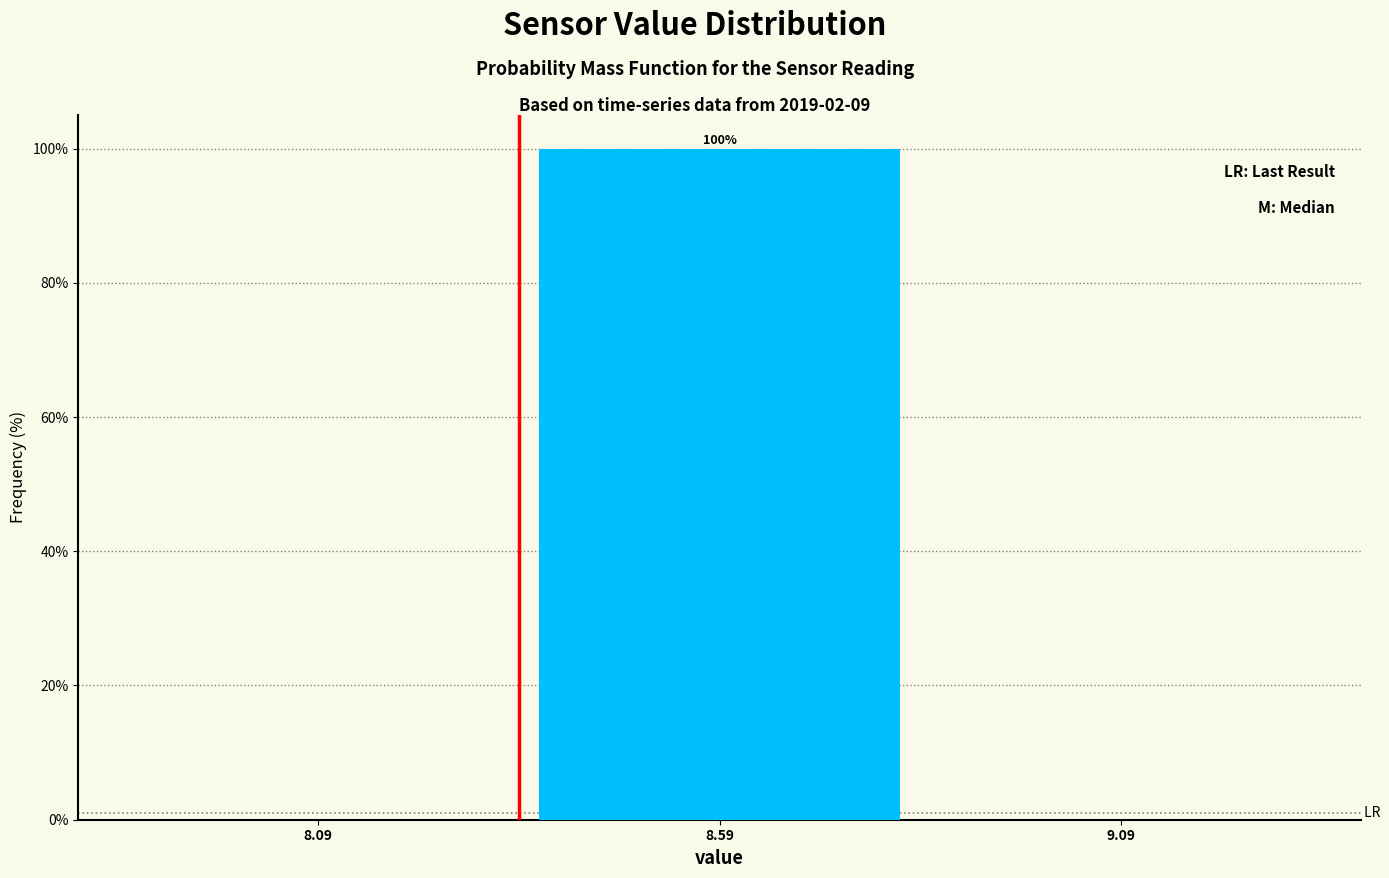

Which range on the x-axis has the tallest bar?

8.34 to 8.84